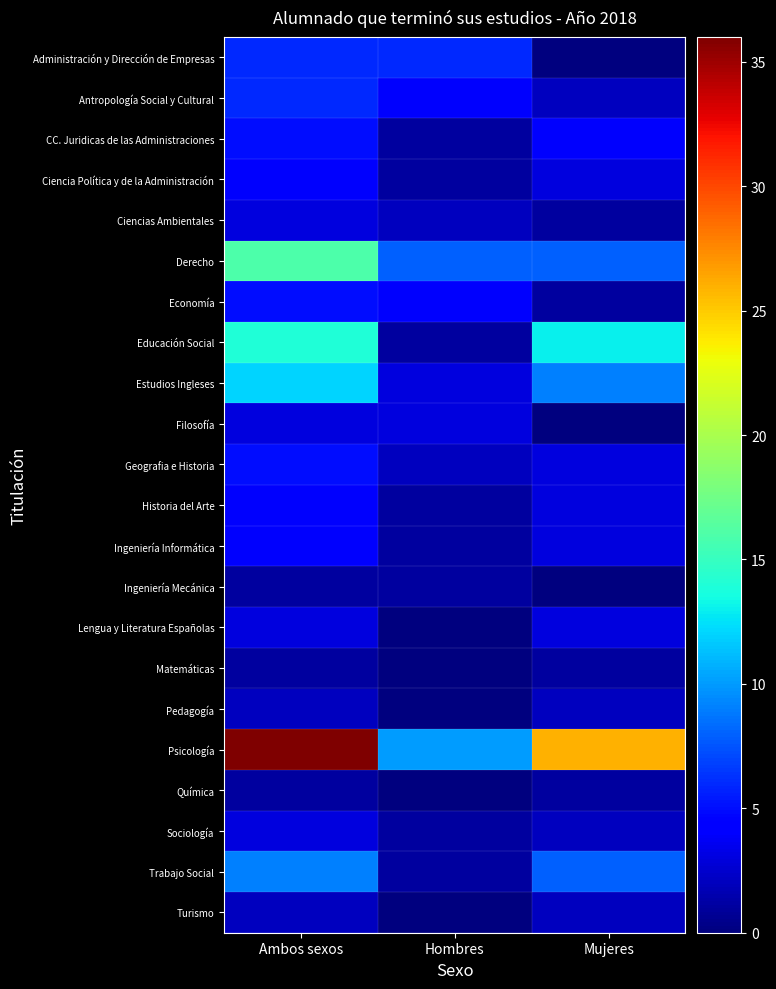

What is the spread (max minus min) of values at Hombres?

10